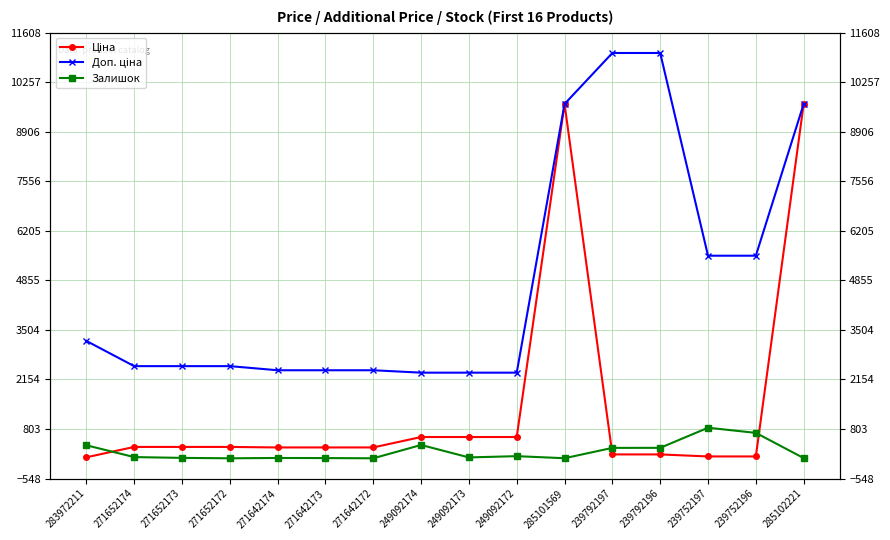

What are all the series names shown in the legend?

Ціна, Доп. ціна, Залишок